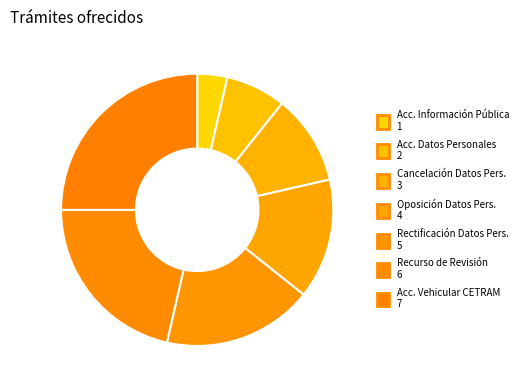

To the nearest percent, what is the average slice percentage?

14%